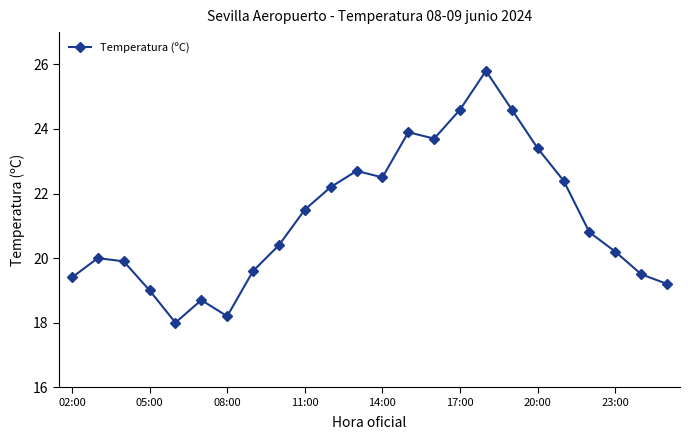

What is the minimum value shown in the chart?

18.0